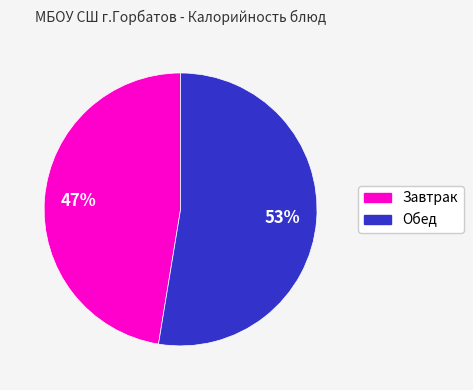

Is there a majority slice in this chart?

Yes